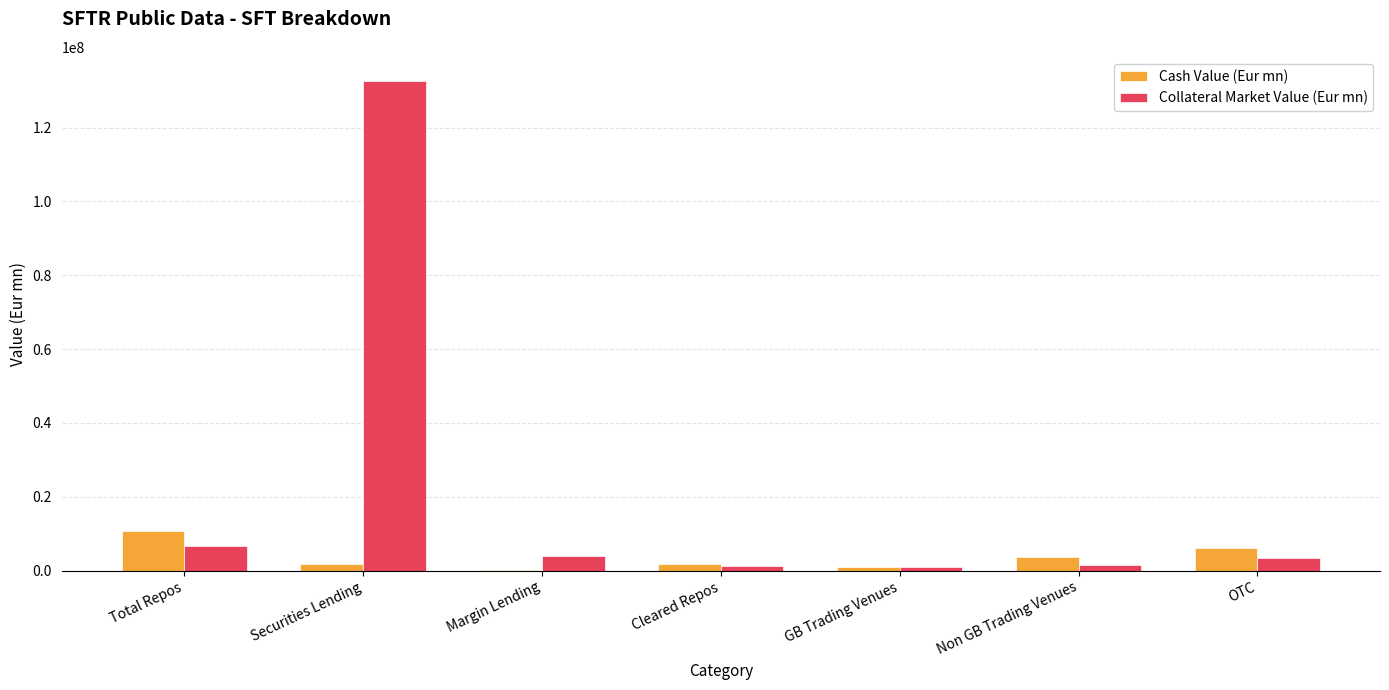

Read the Cash Value (Eur mn) value at OTC.

6264187.3